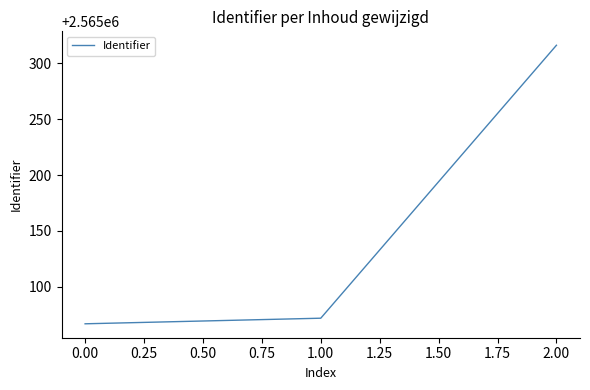

How many values are below 2565072?

1